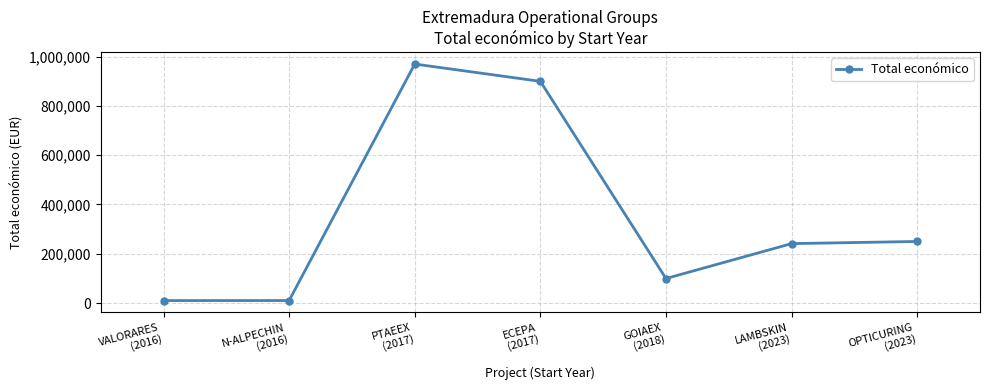

What is the difference between the second highest and second lowest values?

889843